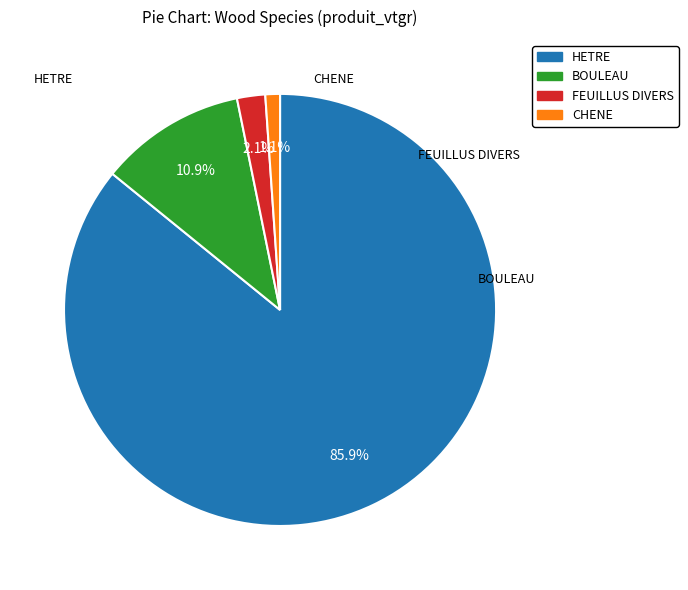

Which slice is the largest?

HETRE